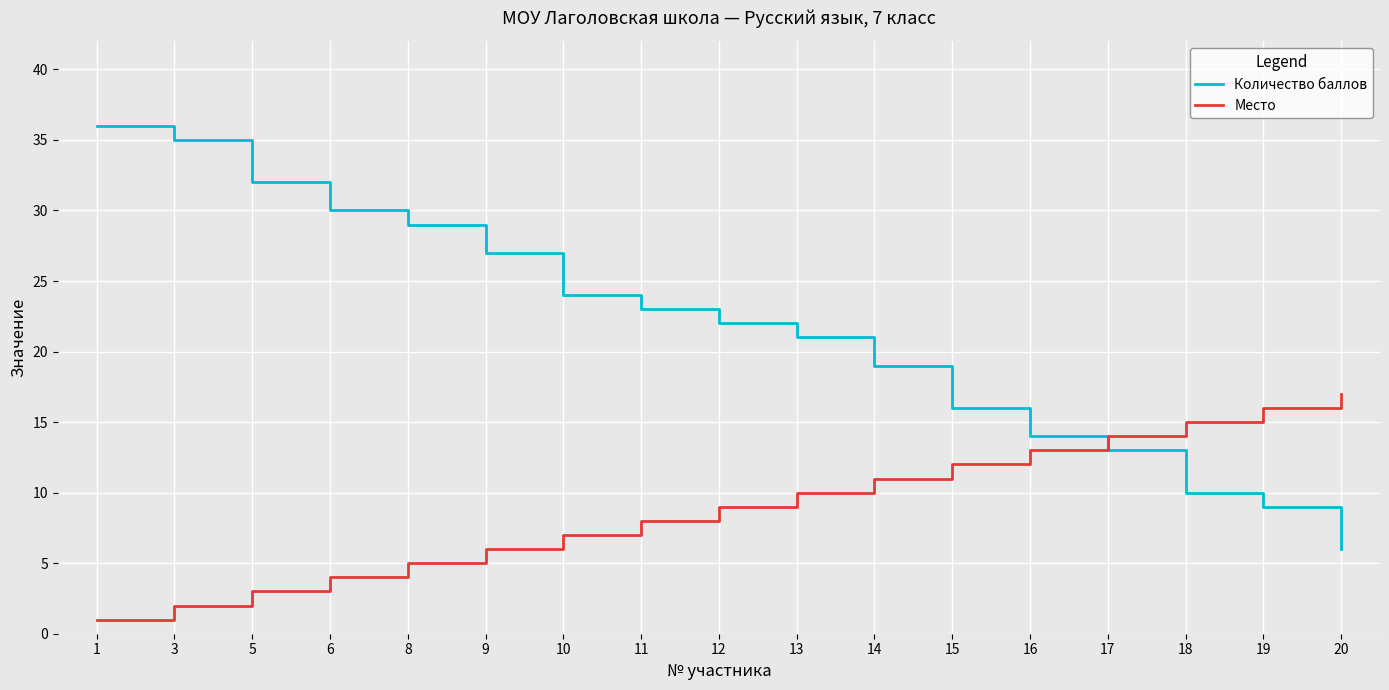

At how many categories does at least one series exceed 18?

11